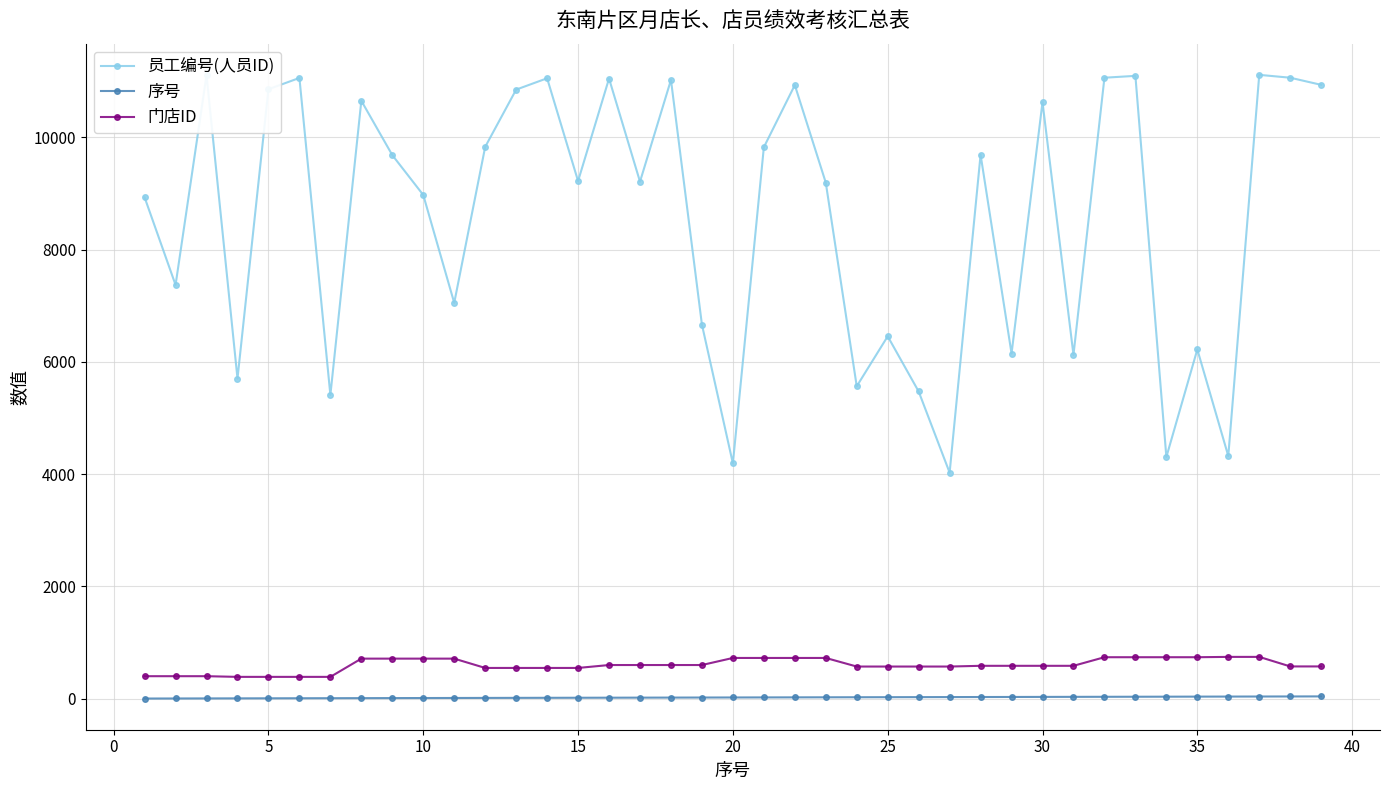

At how many categories does at least one series exceed 7202?

25